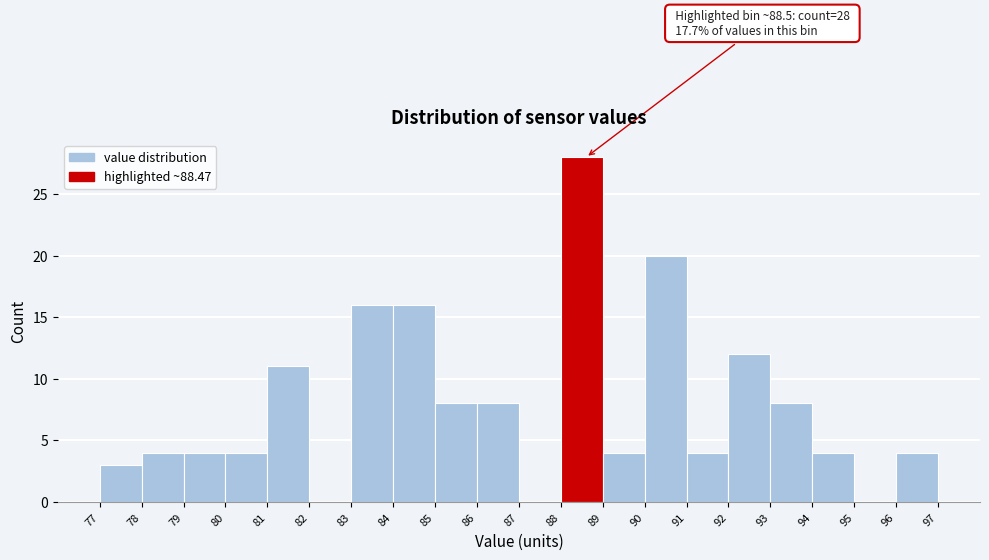

Over which range of the x-axis is the bar tallest?

88 to 89